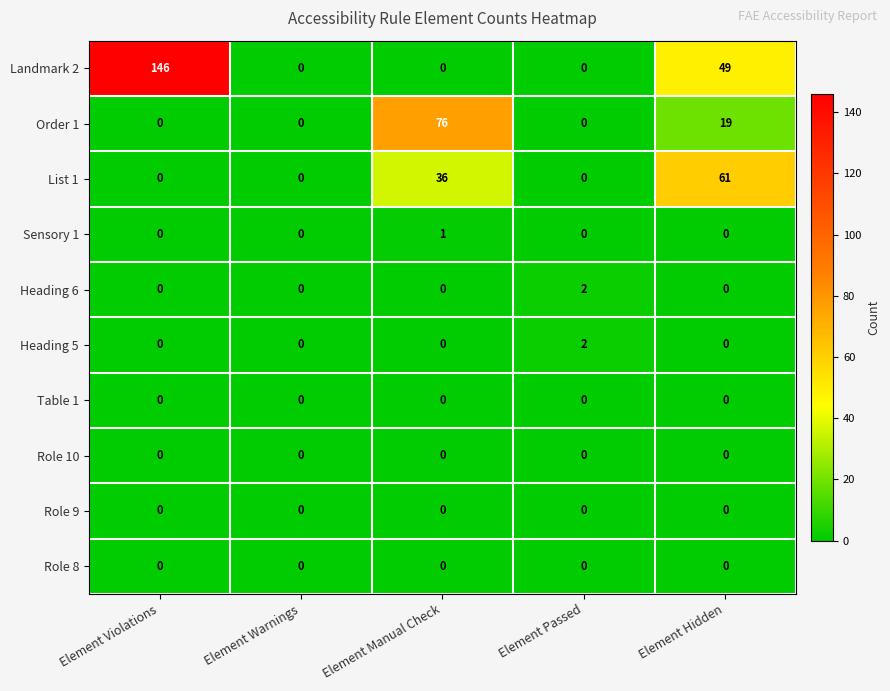

What is the maximum value shown in the chart?

146